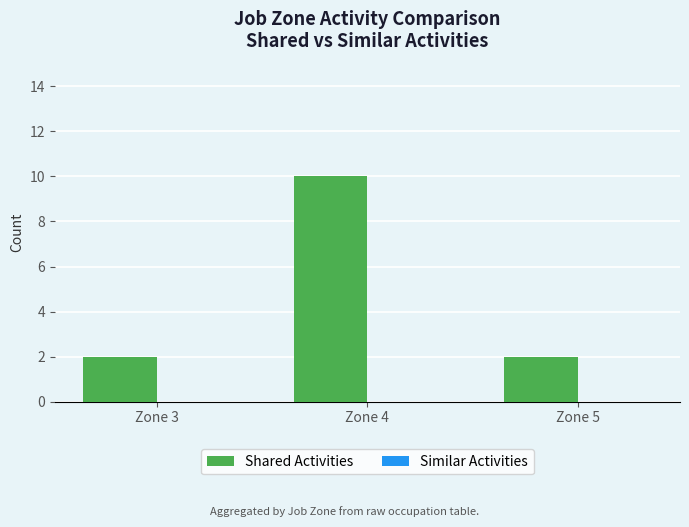

Reading left to right, list all the values displayed in this chart.

Zone 3=2	Zone 4=10	Zone 5=2